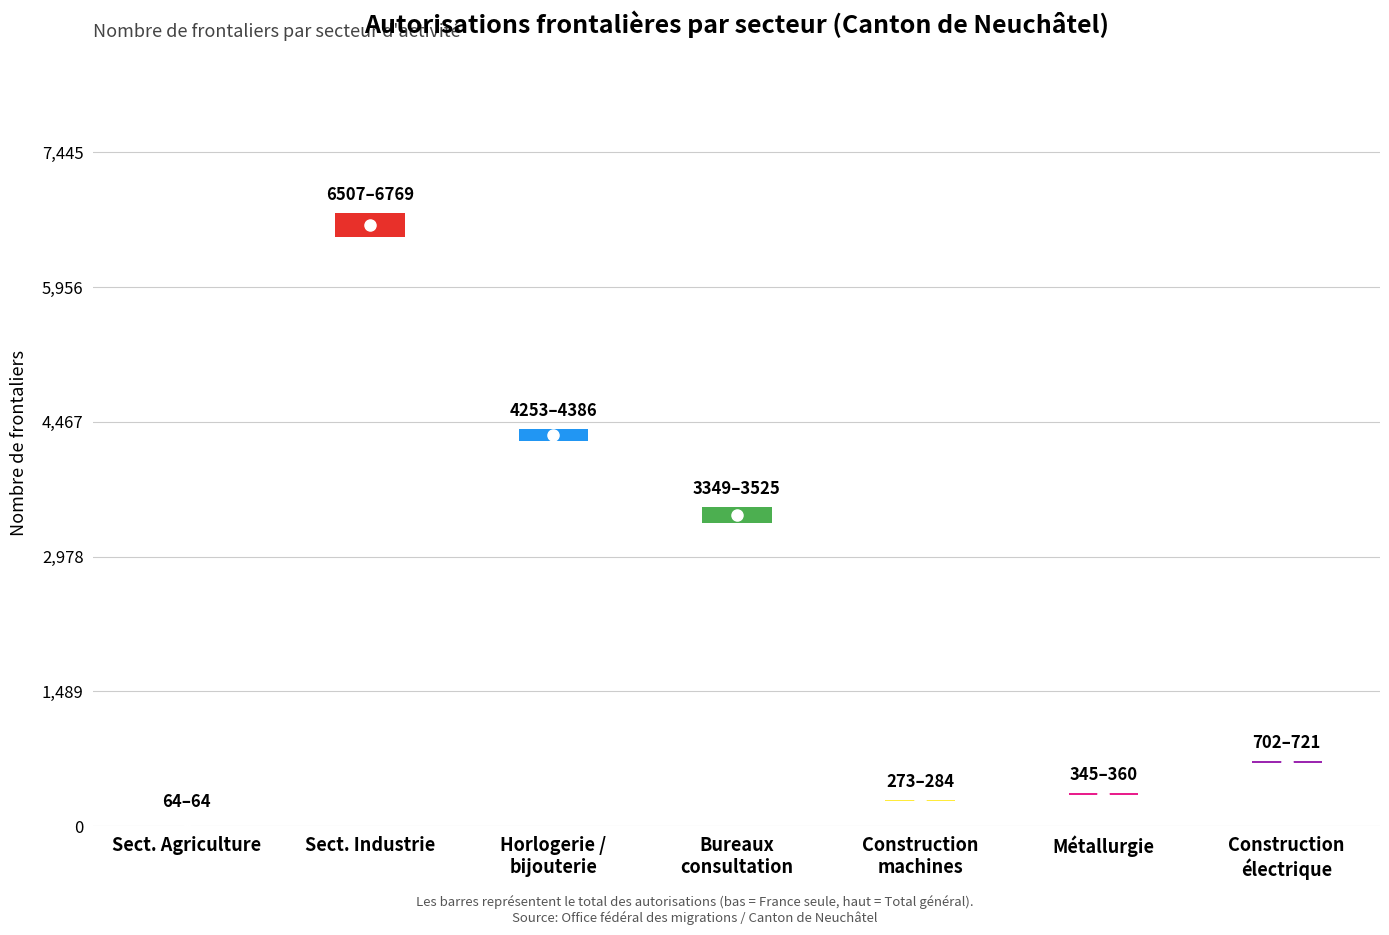

What is the approximate value of Total at Total 1 Secteur agriculture?

64